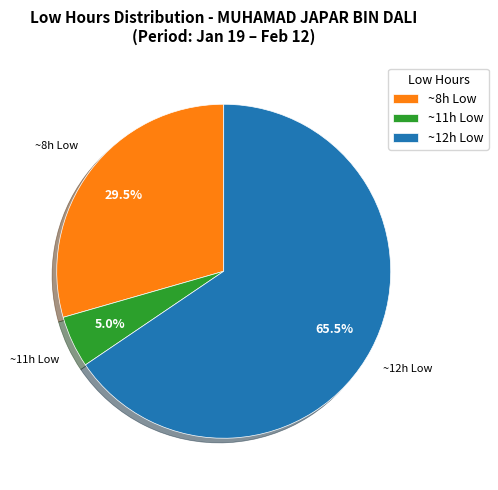

What is the largest slice in the pie chart?

~12h Low